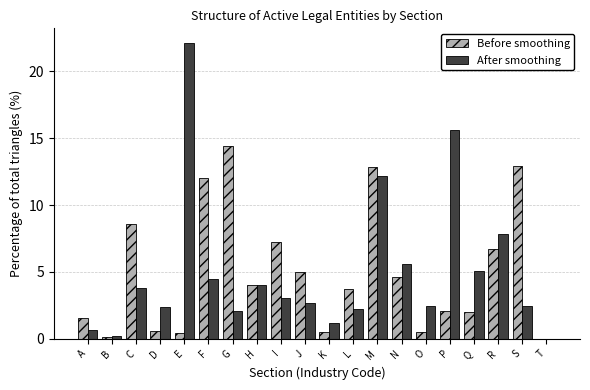

What is the maximum value shown in the chart?

22.1